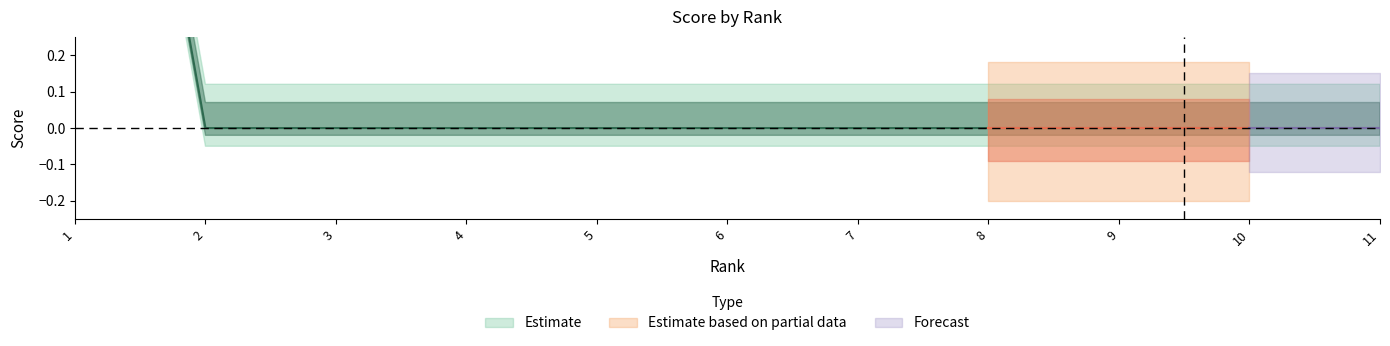

Is it true that the value at 5 is 0?

True